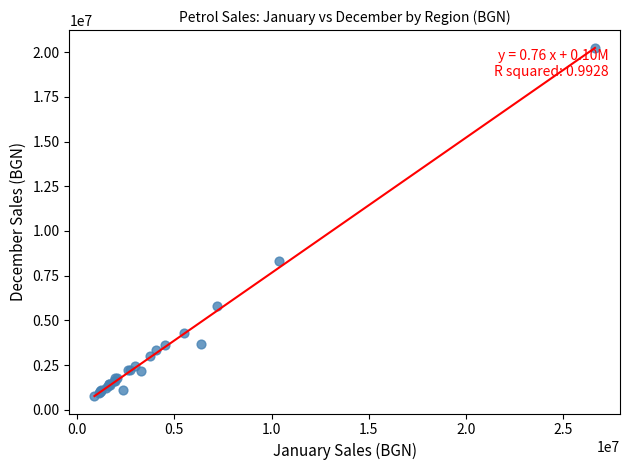

What Y value in the scatter plot is closest to 10517826?

8337487.5